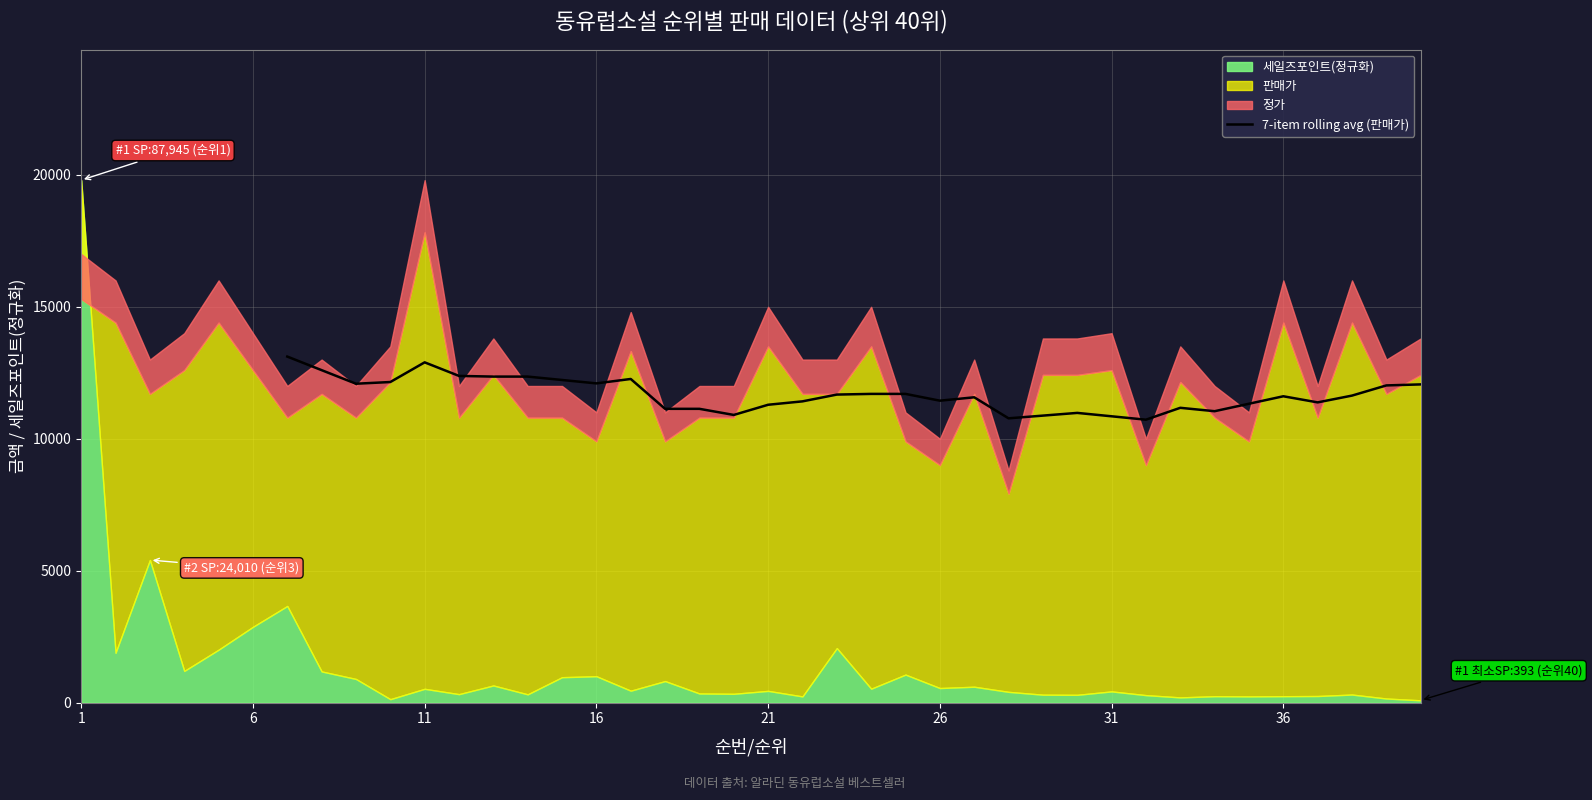

What is the lowest value of the 7-item rolling avg (판매가) series?

10722.9